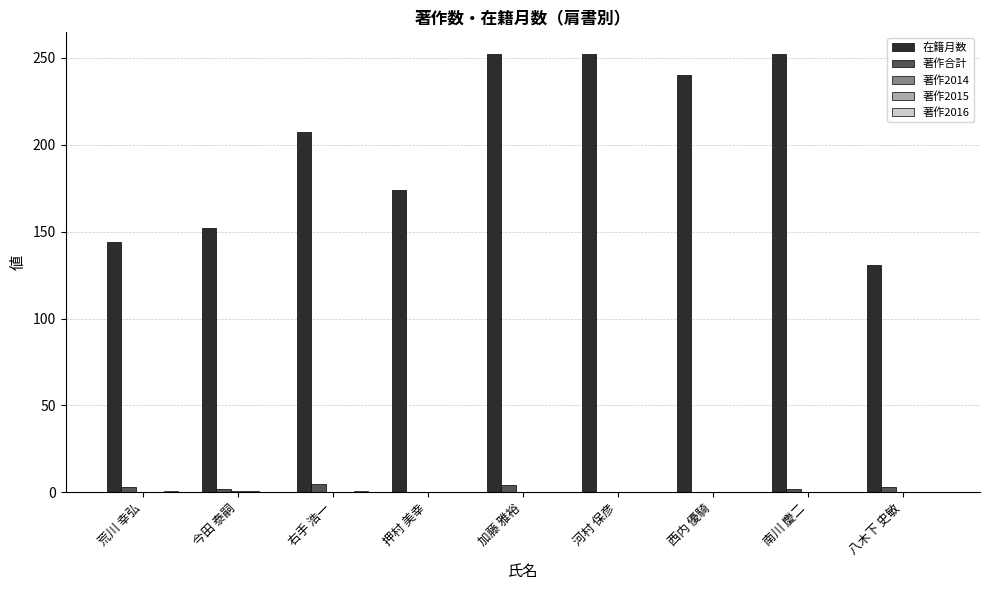

Does the chart contain stacked bars?

No